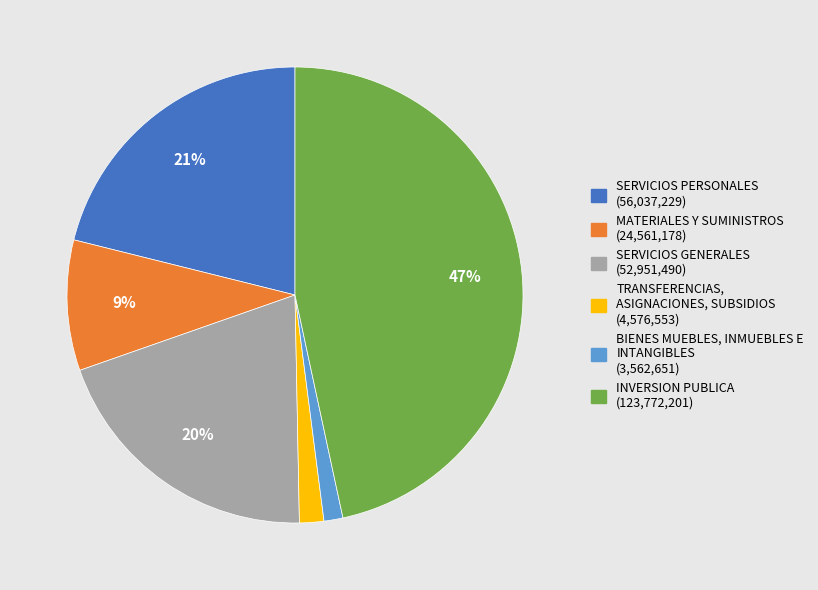

Is it true that MATERIALES Y SUMINISTROS is 9% of the pie?

True